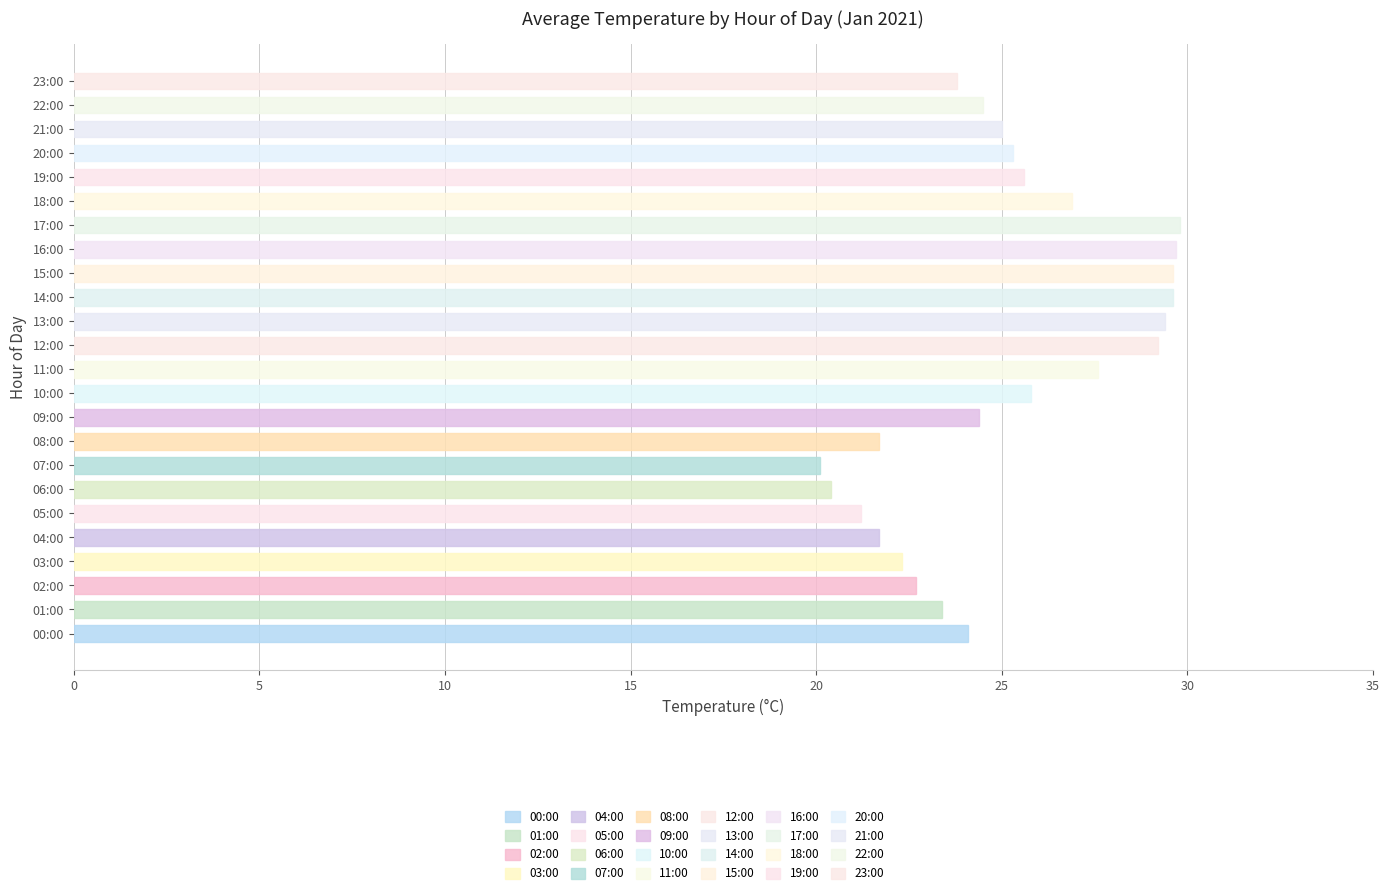

What is the sum of all values?

603.8